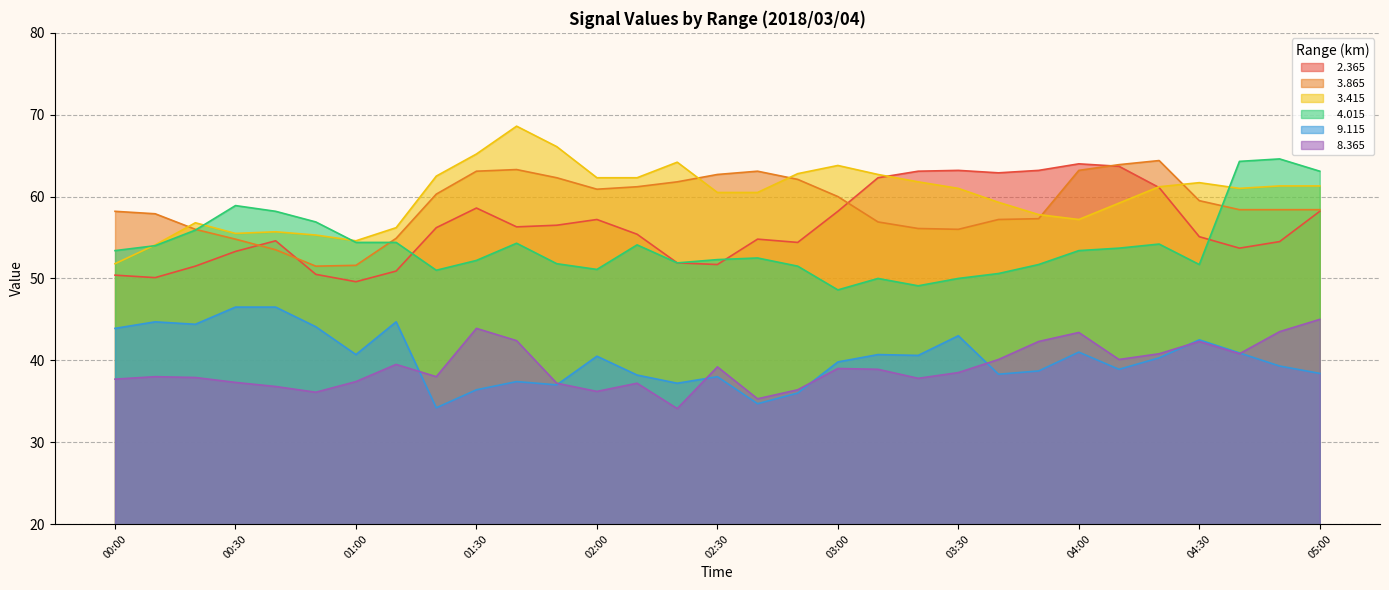

What is the difference between the maximum and second lowest values in the   4.015 series?

15.5